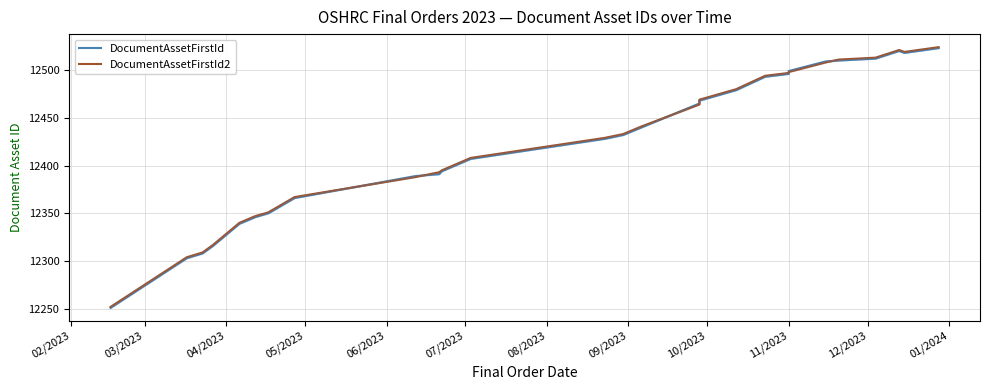

Reading right to left, what are all the values shown in this chart?

DocumentAssetFirstId: 12523	12518	12520	12512	12510	12509	12499	12496	12493	12479	12468	12465	12440	12432	12428	12407	12394	12391	12389	12366	12350	12346	12339	12316	12308	12303	12251
DocumentAssetFirstId2: 12524	12519	12521	12513	12511	12508	12498	12497	12494	12480	12469	12464	12441	12433	12429	12408	12395	12393	12388	12367	12351	12347	12340	12317	12309	12304	12252